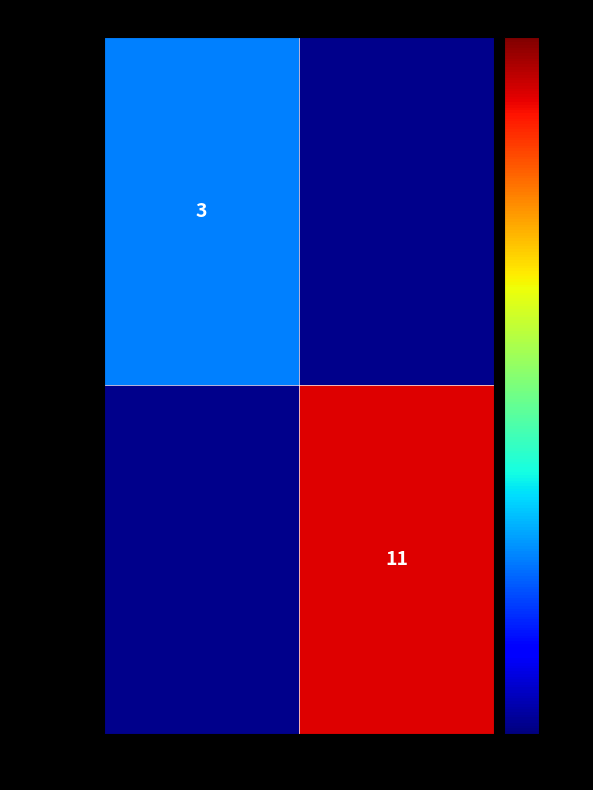

The 793d1398… series shows 1 at -1. True or false?

False